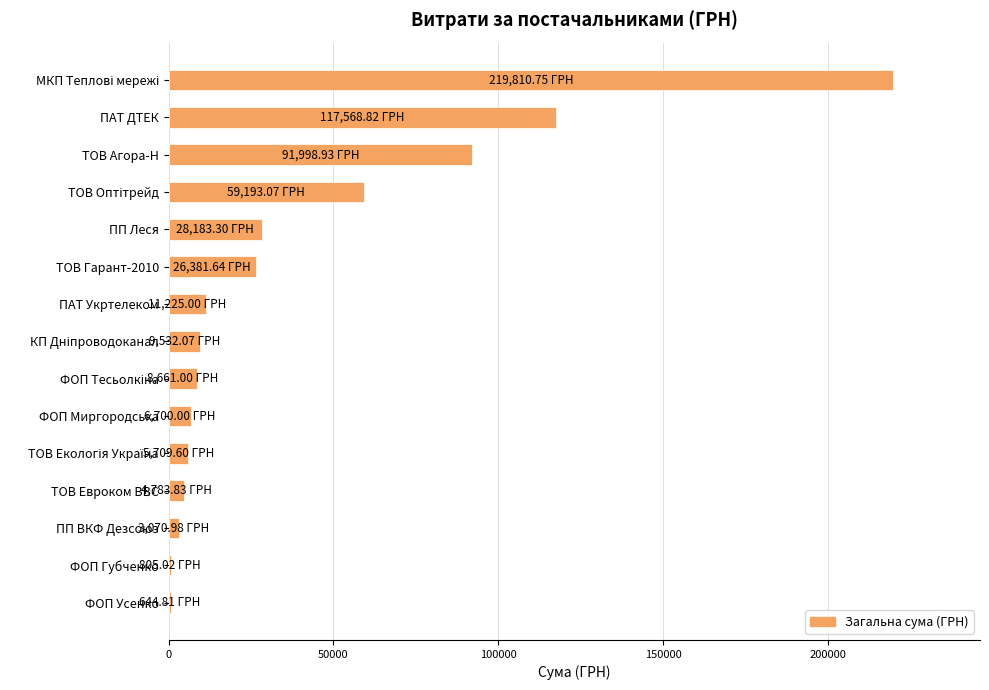

Between ТОВ Евроком ВВС and ТОВ Агора-Н, which is larger?

ТОВ Агора-Н